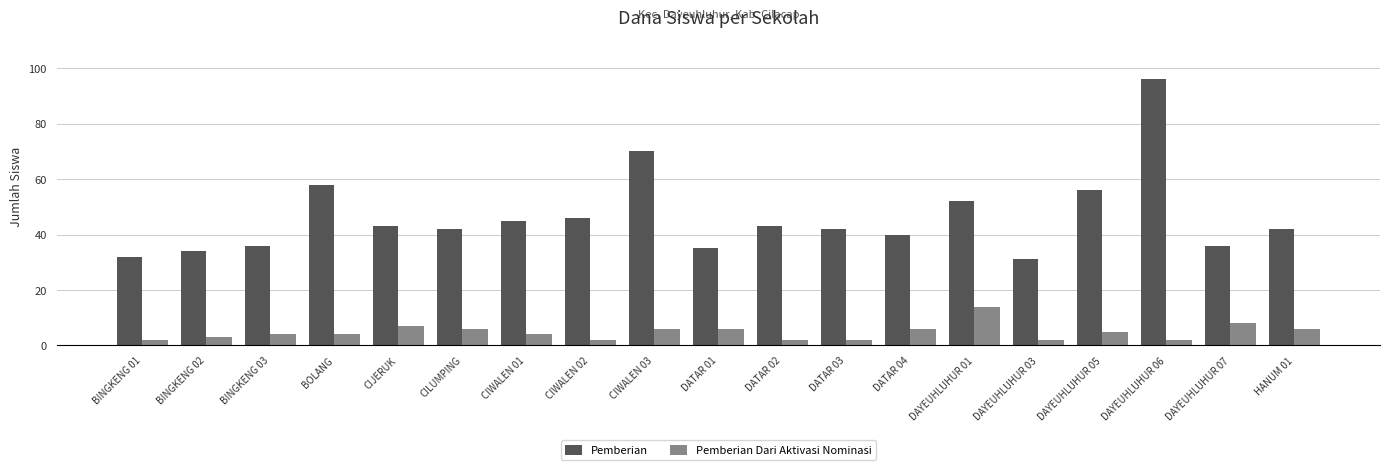

What is the average value of the Pemberian series?

46